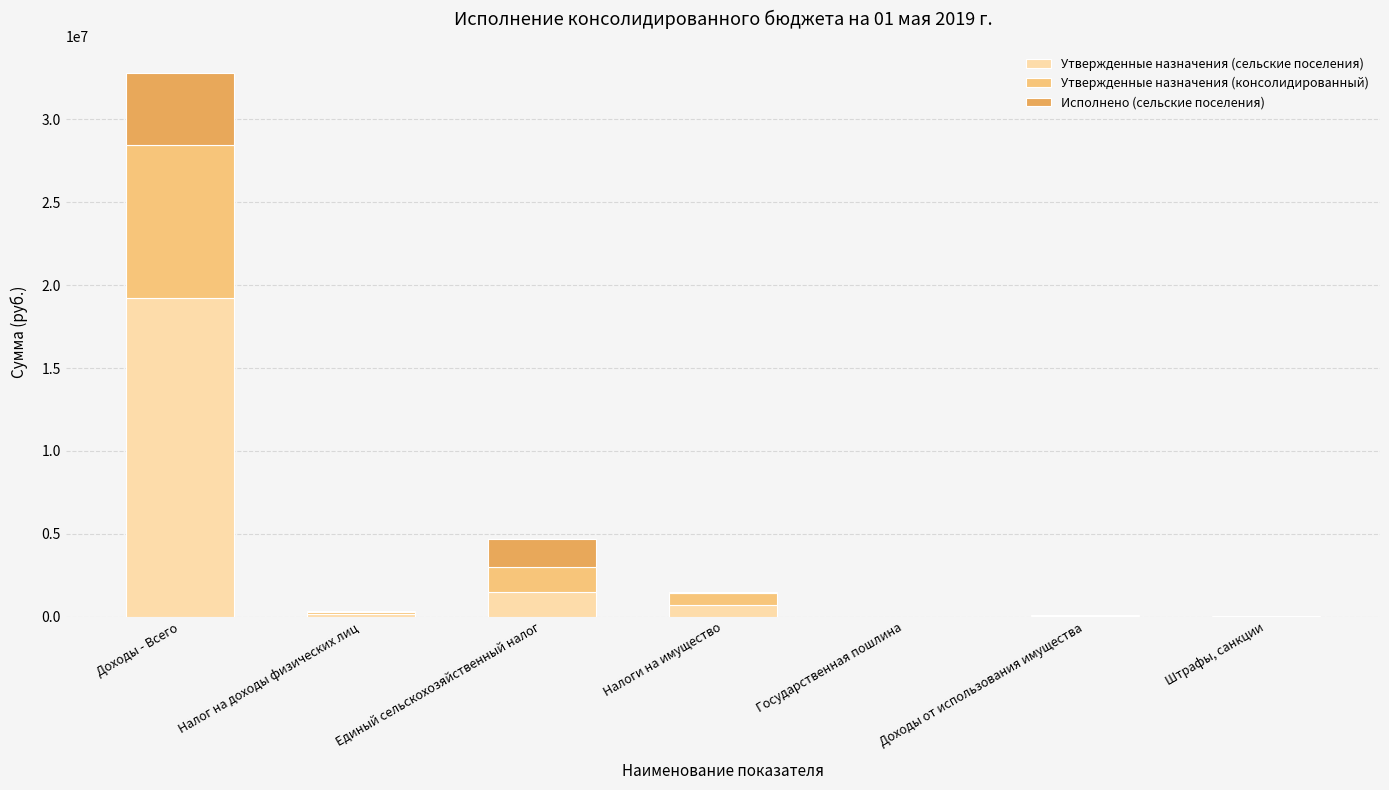

At which category is the sum across all series the highest?

Доходы - Всего